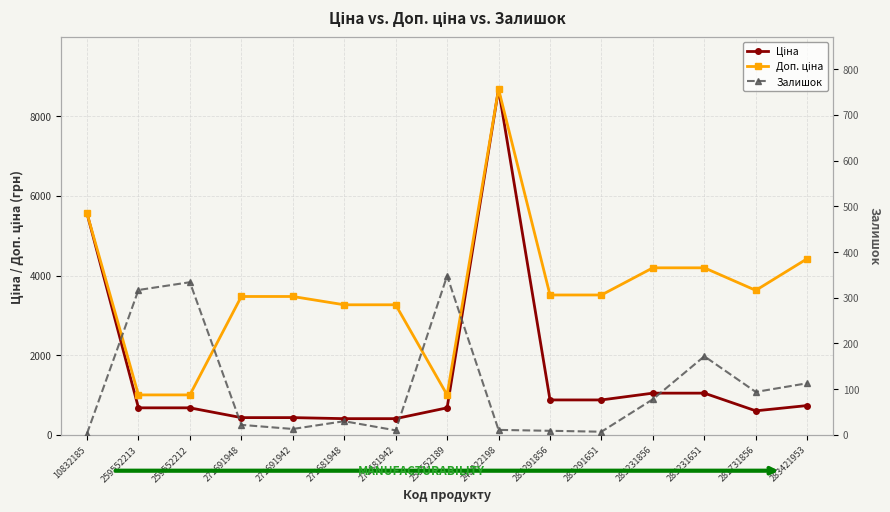

Which series has the largest total across all categories?

Доп. ціна